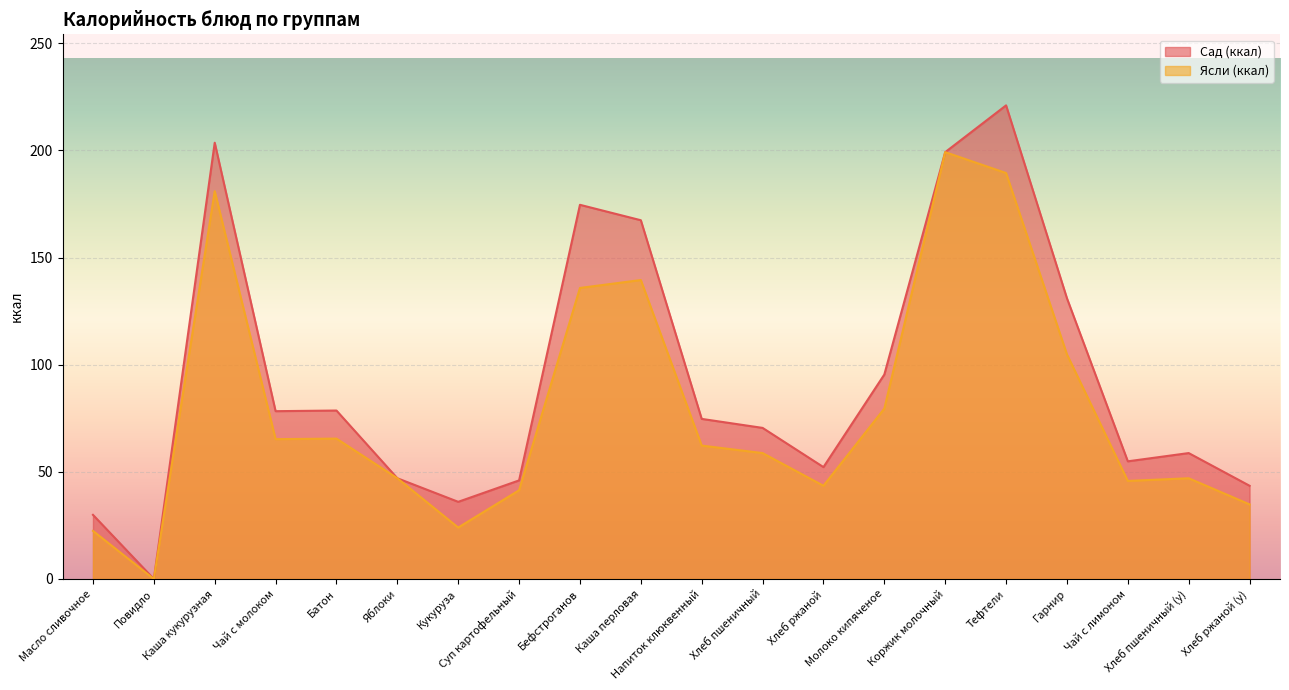

Which series has the widest spread of values?

Сад (ккал)